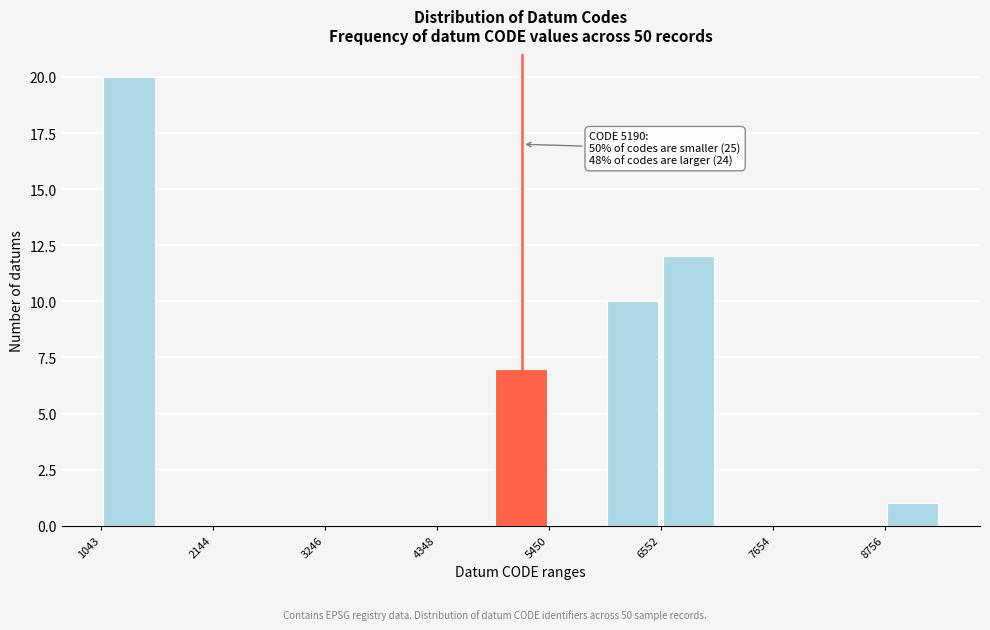

Read against the x-axis, roughly where is the centre of the tallest bar?

1400